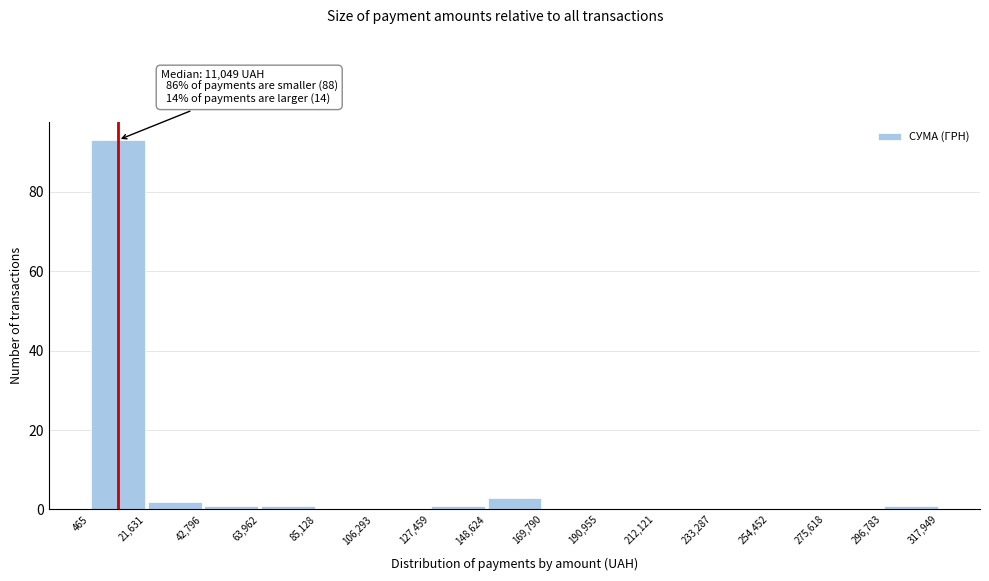

Over which range of the x-axis is the bar tallest?

465 to 21,631